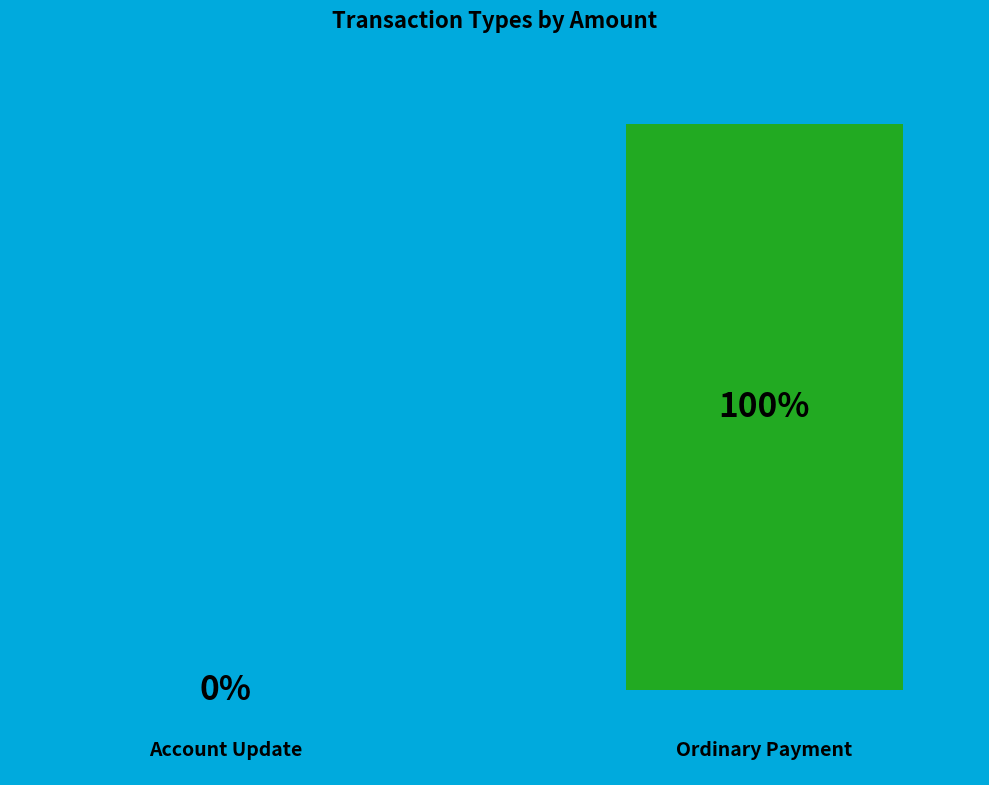

True or false: Ordinary Payment accounts for 99% of the total.

False